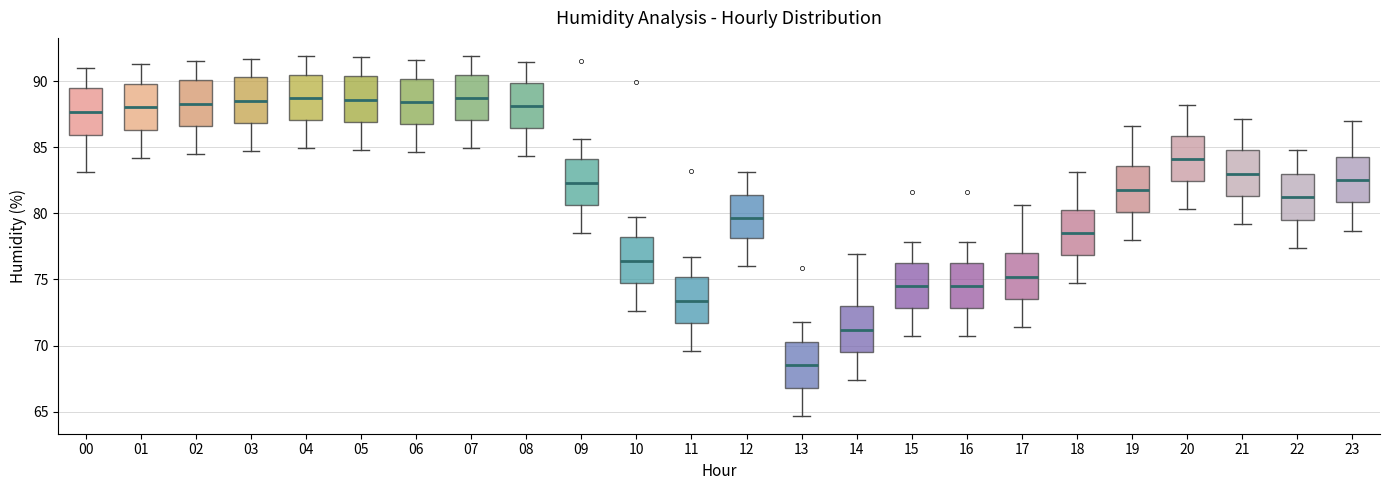

Reading left to right, transcribe this box plot: for each box, give where its median line is, the range the box spans, and where its two whiskers end, as read against the y-axis. The values are not printed on the chart, so give them approximately, as read against the axis.

00: median 87.5, box 86.0 to 89.5, whiskers 83.0 to 91.0
01: median 88.0, box 86.5 to 90.0, whiskers 84.0 to 91.5
02: median 88.5, box 86.5 to 90.0, whiskers 84.5 to 91.5
03: median 88.5, box 87.0 to 90.5, whiskers 84.5 to 91.5
04: median 89.0, box 87.0 to 90.5, whiskers 85.0 to 92.0
05: median 88.5, box 87.0 to 90.5, whiskers 85.0 to 92.0
06: median 88.5, box 86.5 to 90.0, whiskers 84.5 to 91.5
07: median 88.5, box 87.0 to 90.5, whiskers 85.0 to 92.0
08: median 88.0, box 86.5 to 90.0, whiskers 84.5 to 91.5
09: median 82.5, box 80.5 to 84.0, whiskers 78.5 to 85.5
10: median 76.5, box 74.5 to 78.0, whiskers 72.5 to 79.5
11: median 73.5, box 71.5 to 75.0, whiskers 69.5 to 76.5
12: median 79.5, box 78.0 to 81.5, whiskers 76.0 to 83.0
13: median 68.5, box 67.0 to 70.5, whiskers 64.5 to 72.0
14: median 71.0, box 69.5 to 73.0, whiskers 67.5 to 77.0
15: median 74.5, box 73.0 to 76.5, whiskers 70.5 to 78.0
16: median 74.5, box 73.0 to 76.5, whiskers 70.5 to 78.0
17: median 75.0, box 73.5 to 77.0, whiskers 71.5 to 80.5
18: median 78.5, box 77.0 to 80.5, whiskers 74.5 to 83.0
19: median 82.0, box 80.0 to 83.5, whiskers 78.0 to 86.5
20: median 84.0, box 82.5 to 86.0, whiskers 80.5 to 88.0
21: median 83.0, box 81.5 to 85.0, whiskers 79.0 to 87.0
22: median 81.0, box 79.5 to 83.0, whiskers 77.5 to 85.0
23: median 82.5, box 81.0 to 84.5, whiskers 78.5 to 87.0